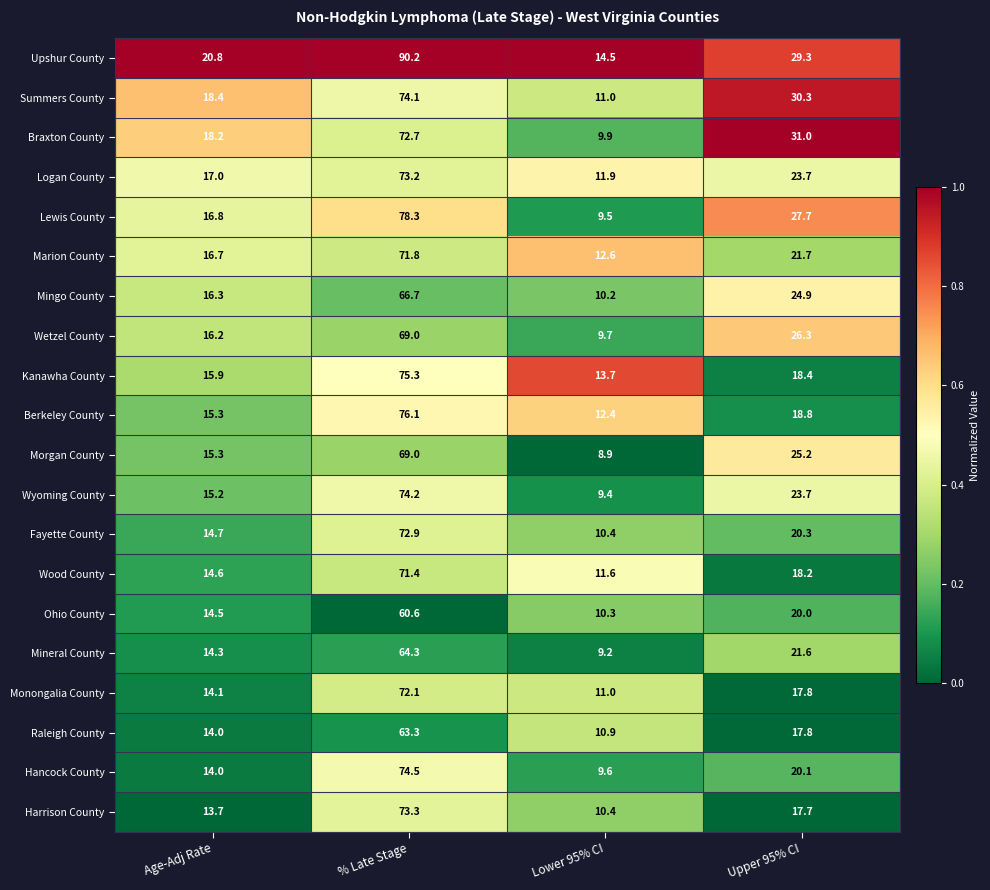

What is the sum of the Morgan County values at Lower 95% CI and Age-Adj Rate?

24.2